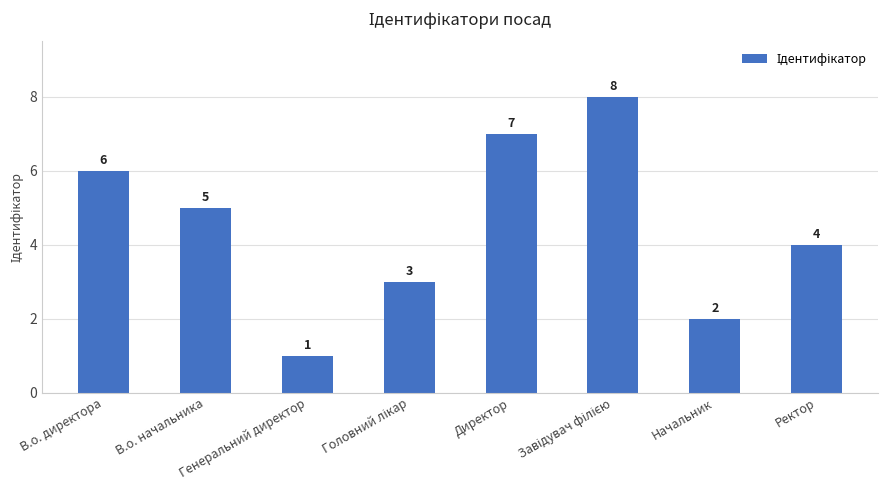

What is the smallest value displayed?

1